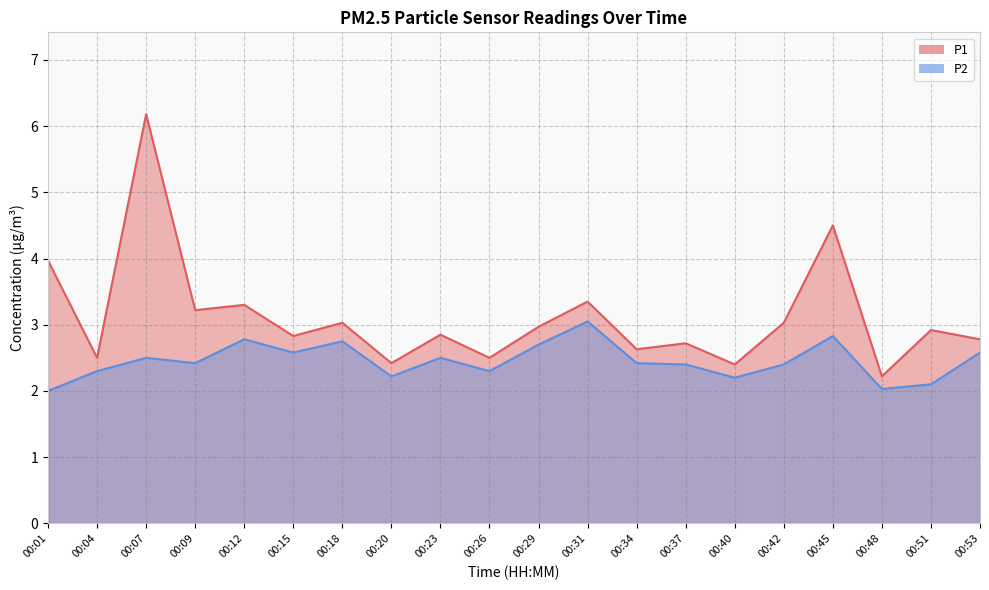

Does the chart display data point markers on the line(s)?

No